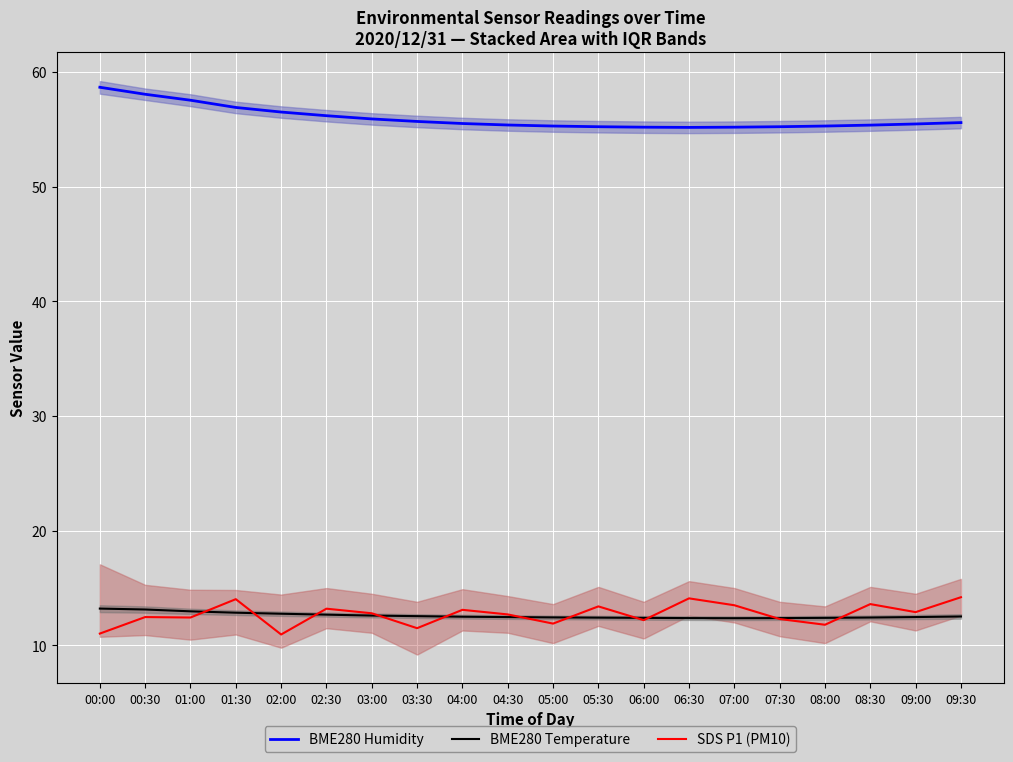

Which category has the lowest value in the BME280 Humidity series?

06:30